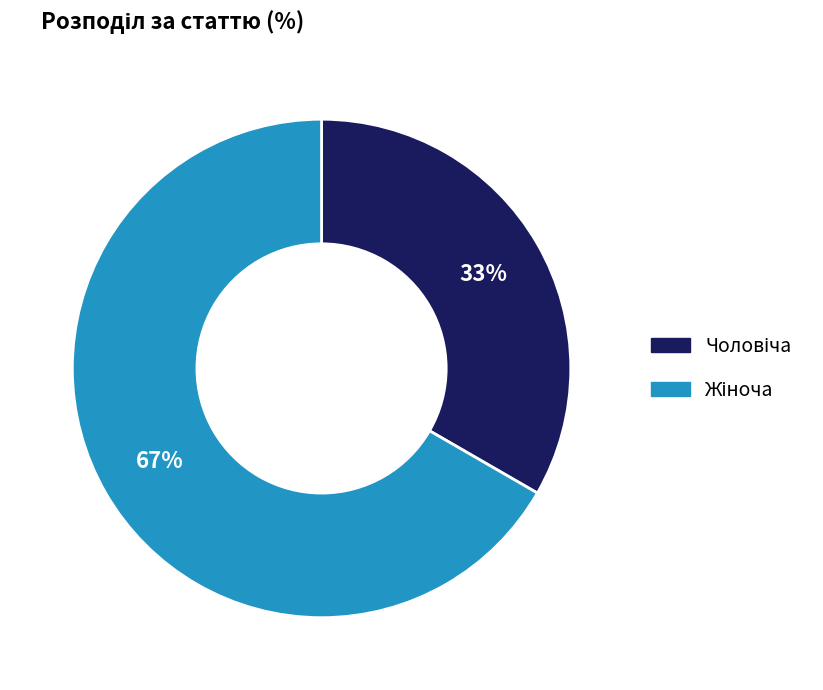

To the nearest percent, what is the average slice percentage?

50%